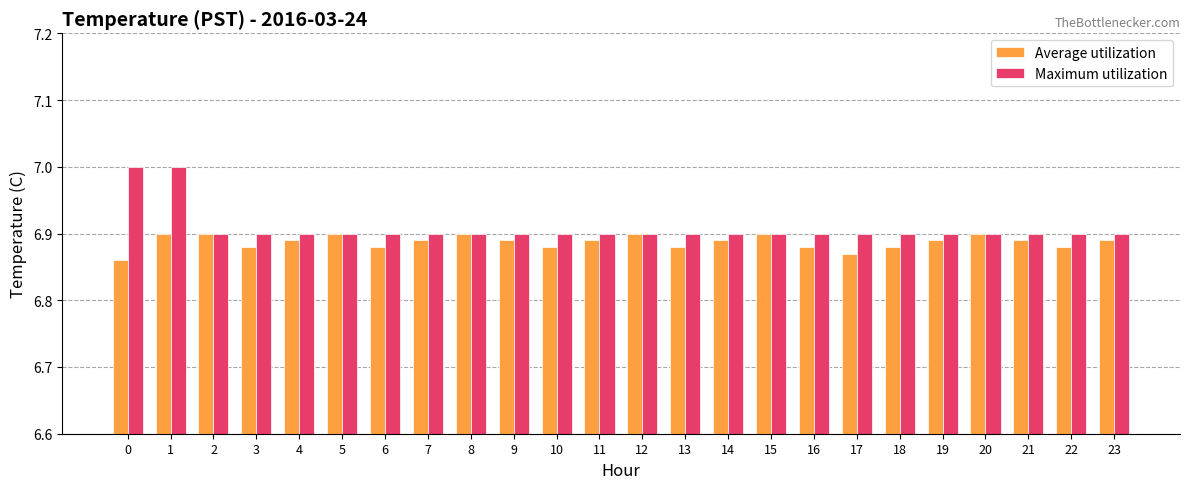

How many categories are shown in the chart?

24